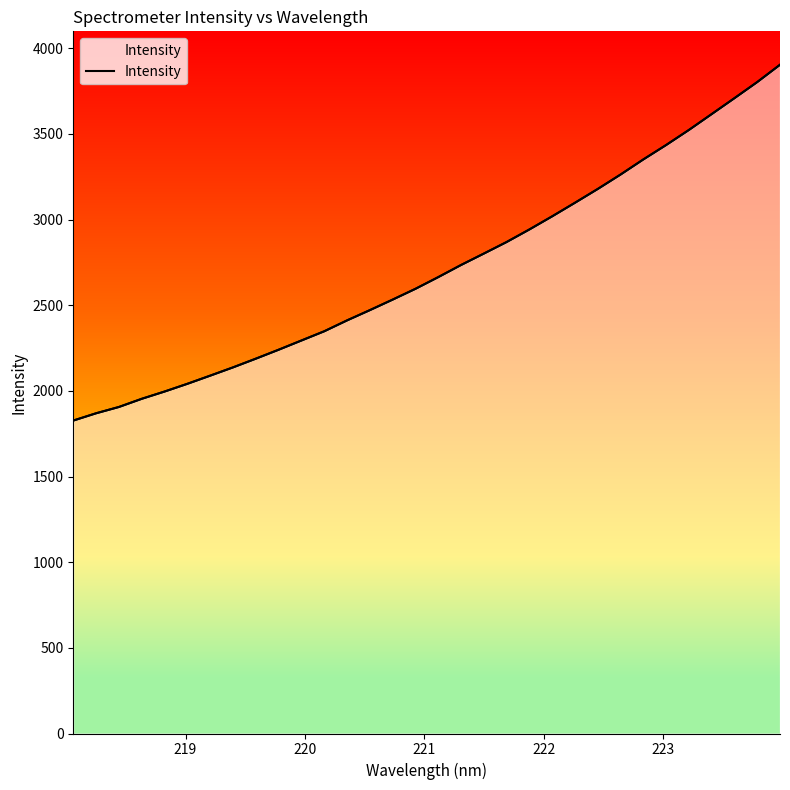

How many data points are above 2663?

16